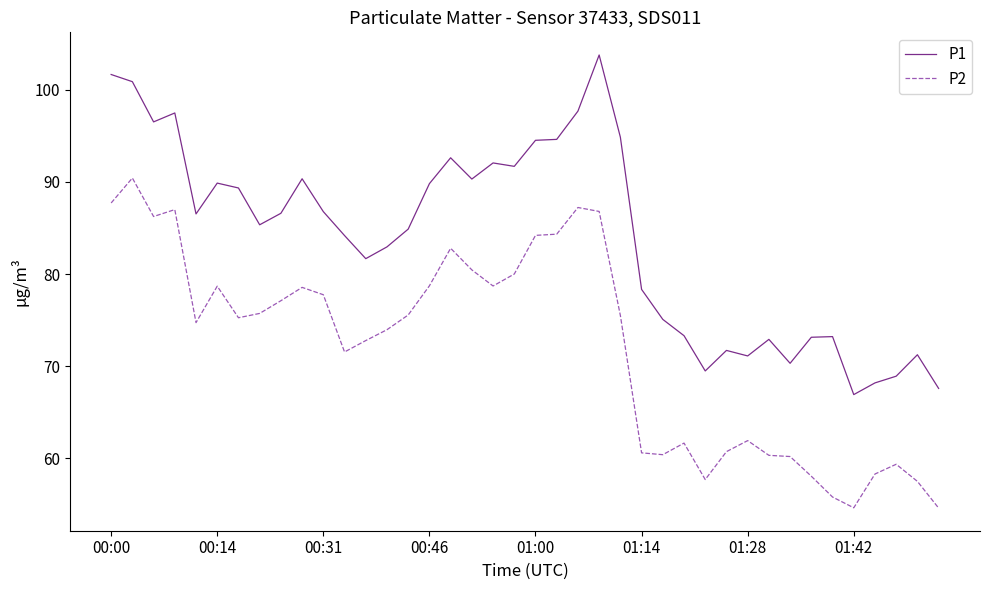

True or false: P1 and P2 intersect in this chart.

False